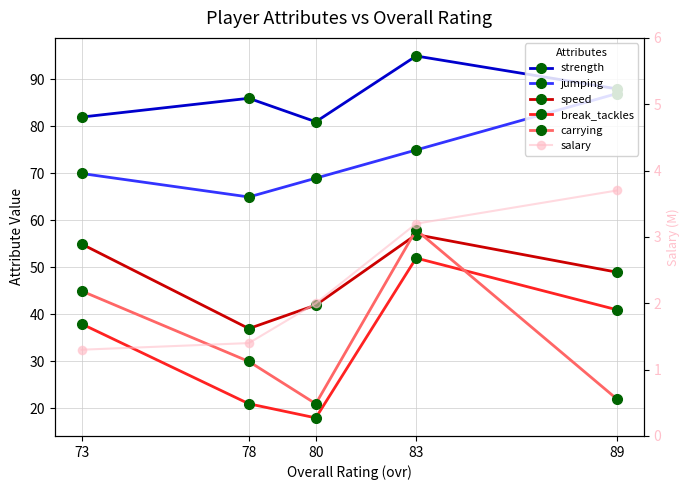

How many distinct data groups are displayed?

6